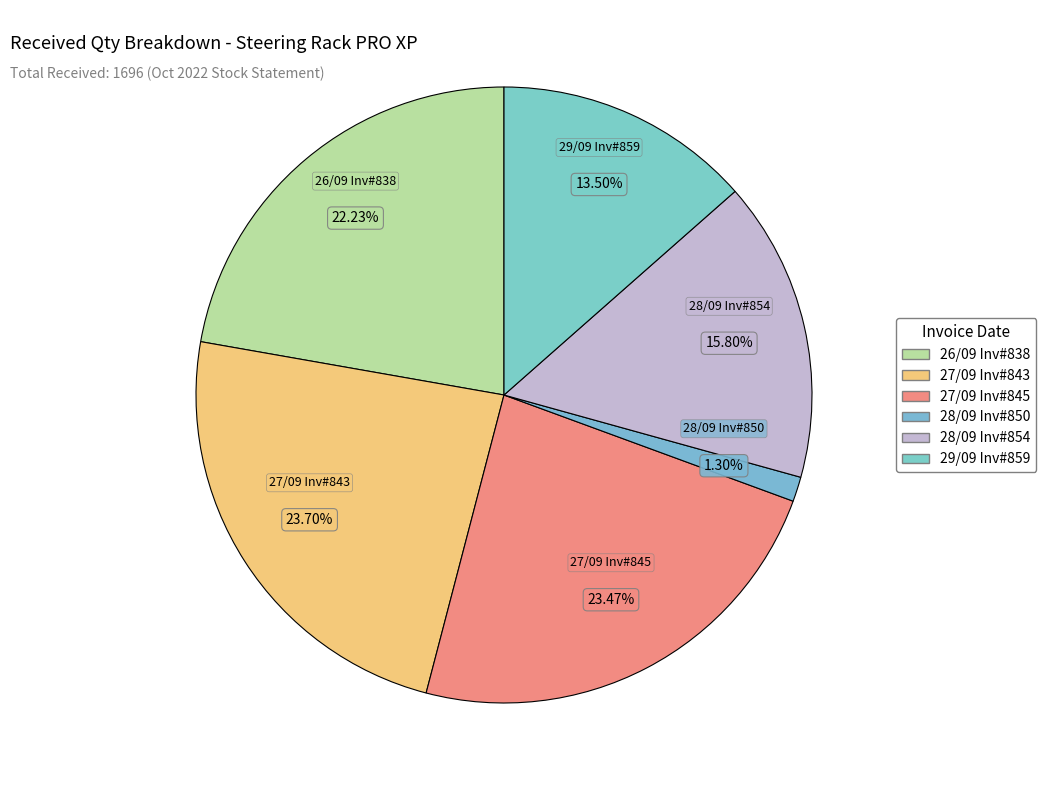

Which slice is the largest?

27/09/2022 (843)